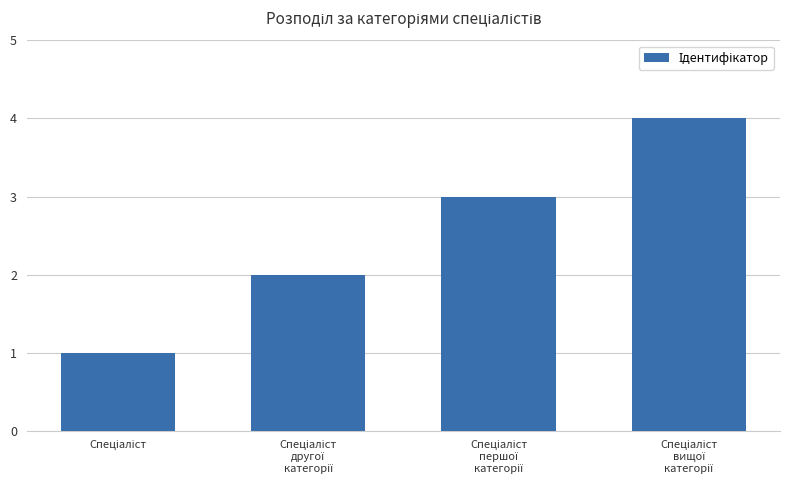

What is the sum of all values?

10